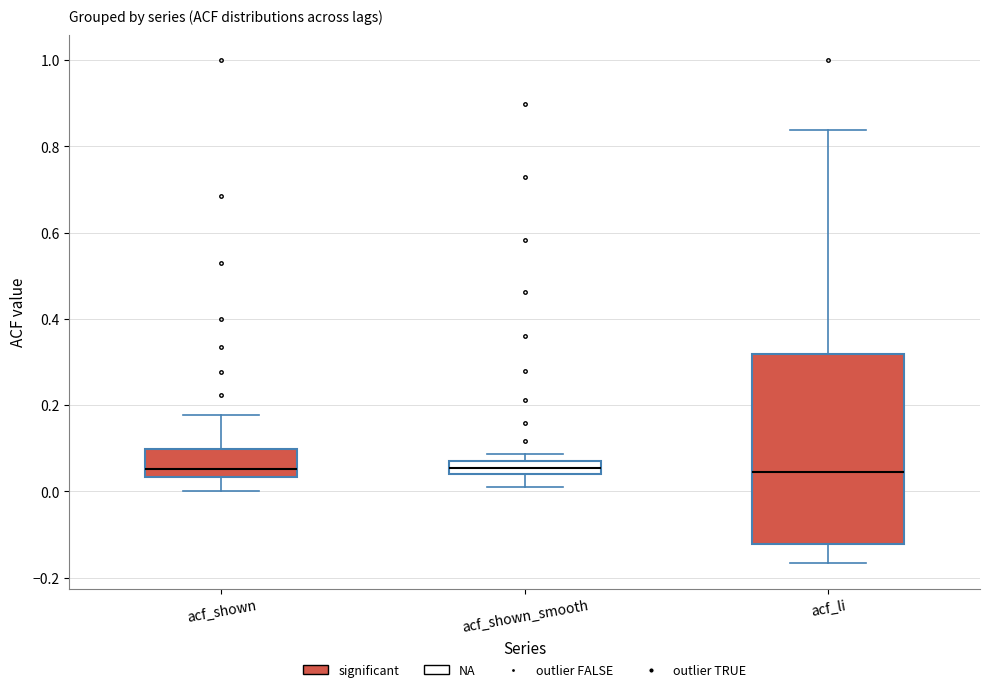

Reading left to right, read every box against the y-axis: the position of its median line, the range the box covers, and the ends of its whiskers. The values are not printed on the chart, so give them approximately, as read against the axis.

acf_shown: median 0.06, box 0.04 to 0.10, whiskers 0.00 to 0.18
acf_shown_smooth: median 0.06, box 0.04 to 0.08, whiskers 0.02 to 0.08 (above the box's upper edge)
acf_li: median 0.04, box -0.12 to 0.32, whiskers -0.16 to 0.84